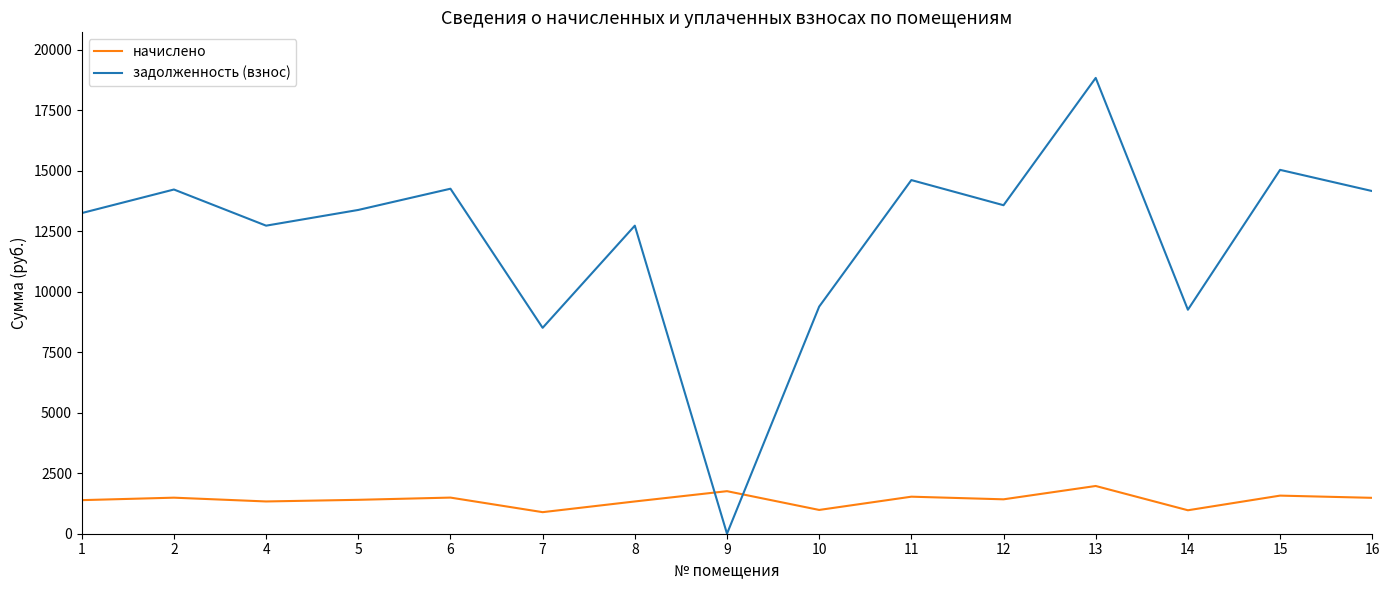

What is the difference between the maximum and minimum values in the начислено series?

1081.9